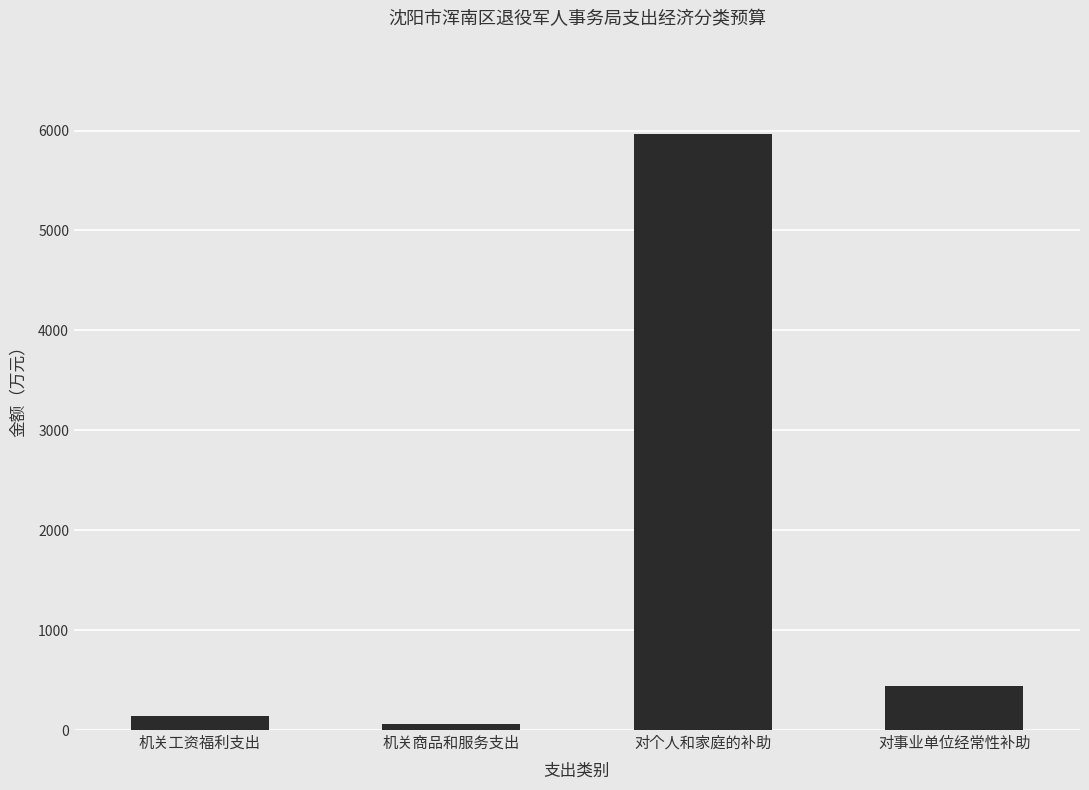

What is the sum of all values?

6601.5